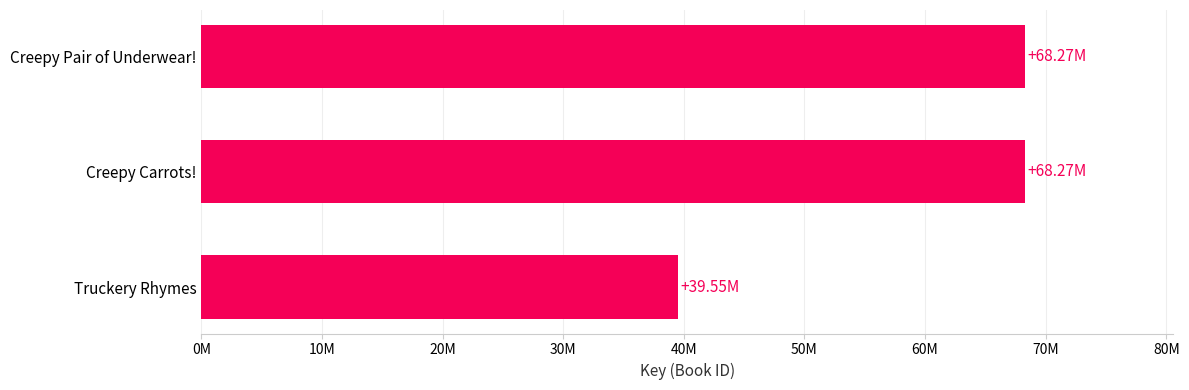

What is the difference between the maximum and minimum values?

28722908